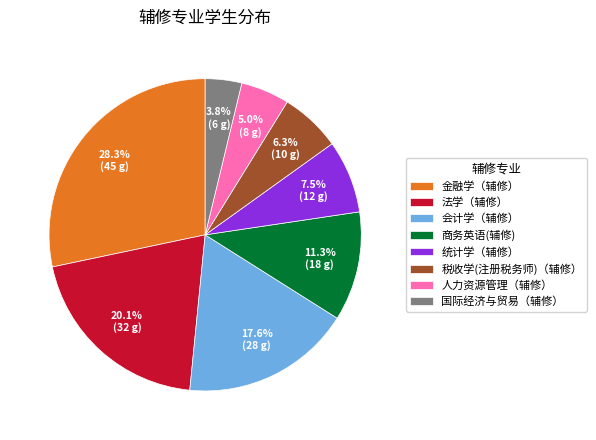

What percentage do 人力资源管理（辅修） and 国际经济与贸易（辅修） together represent?

8.8%